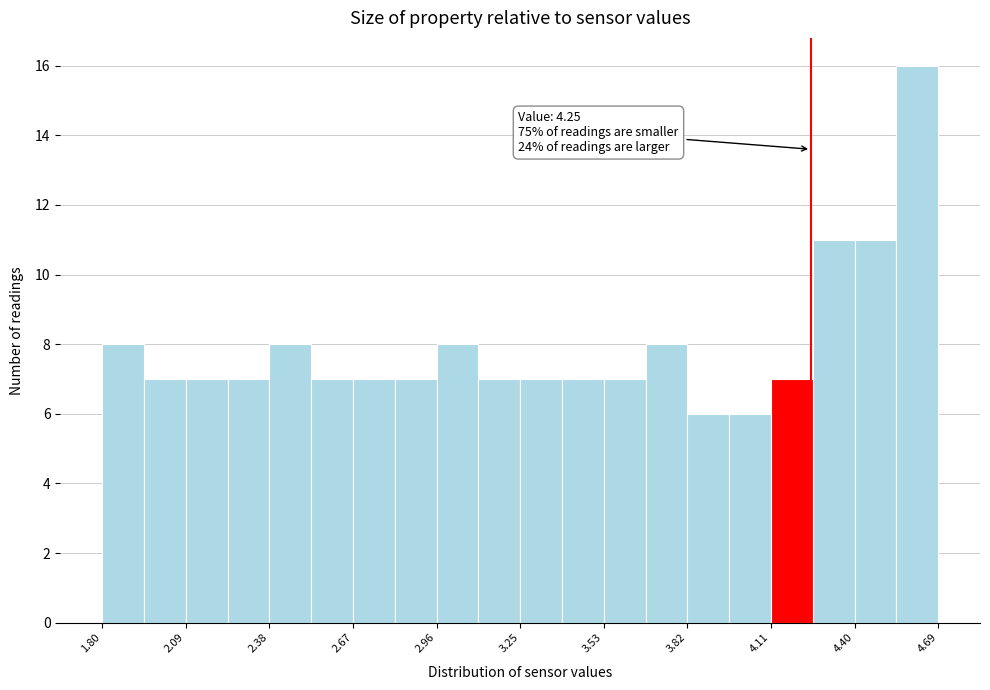

Around what value on the x-axis is the tallest bar? Give the approximate position of its centre, as read against the axis.

4.60